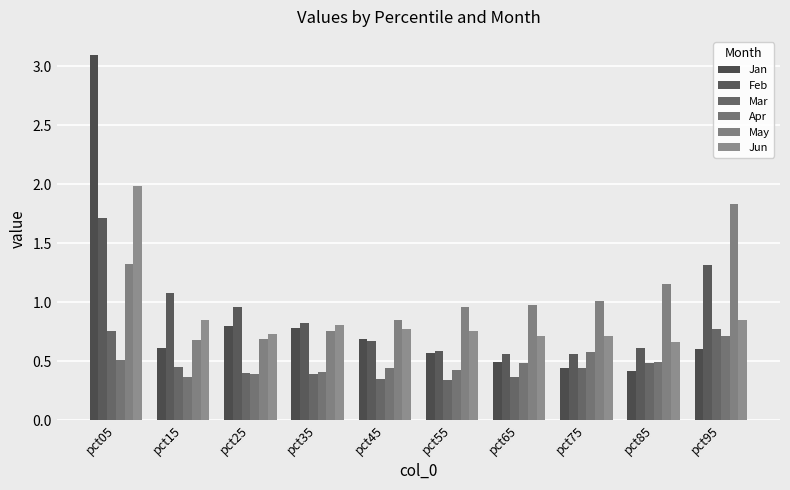

What are all the series names shown in the legend?

Jan, Feb, Mar, Apr, May, Jun